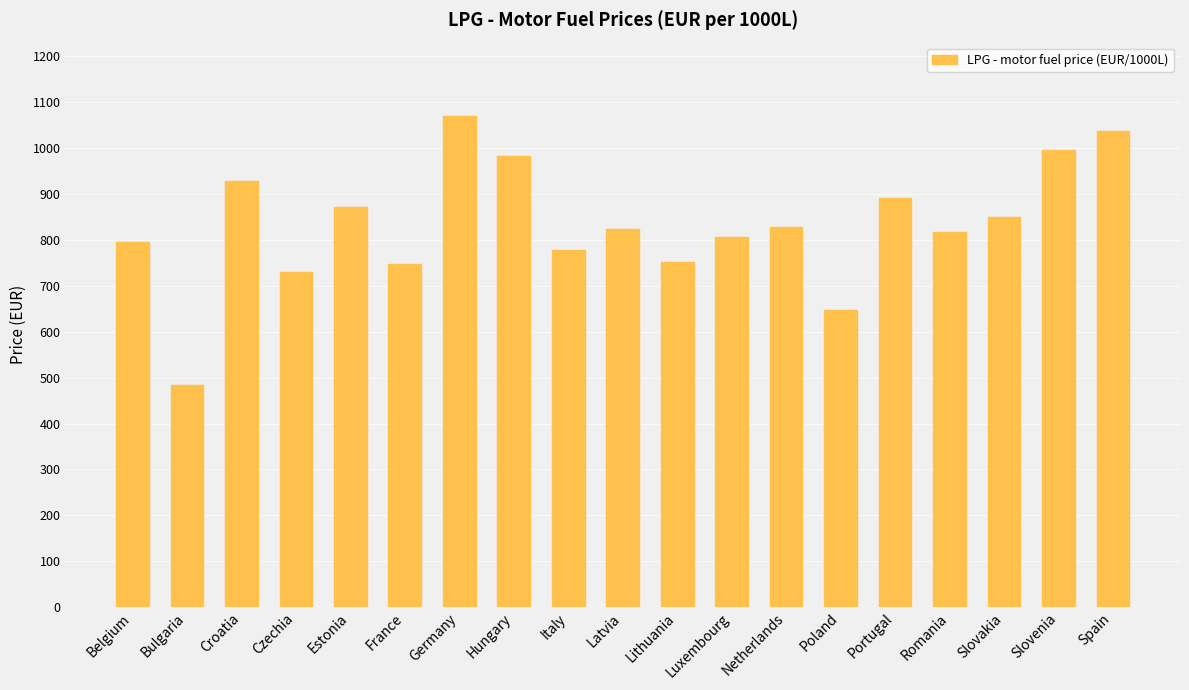

Where does the data first go above 824?

Croatia